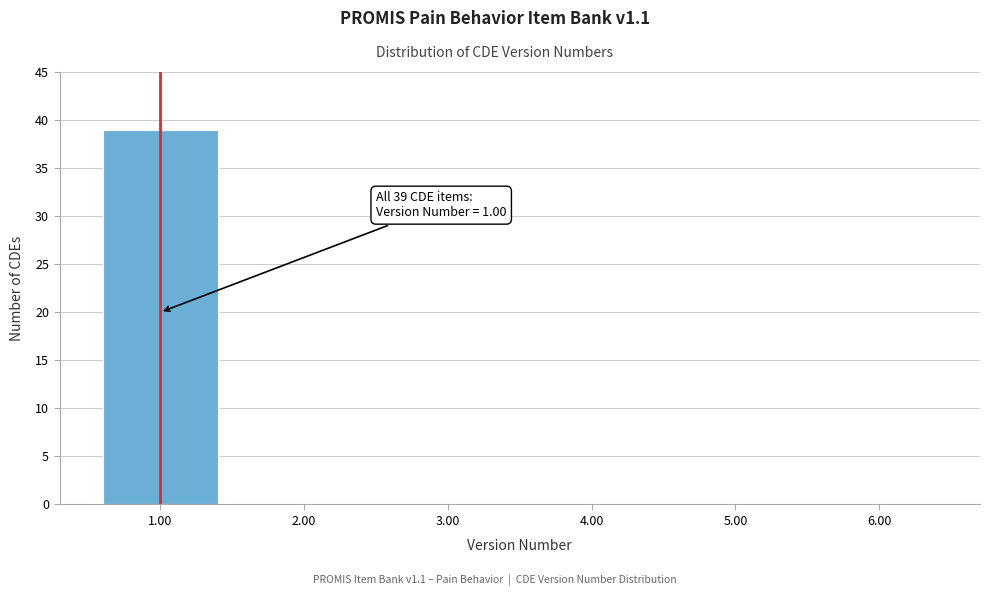

Reading right to left, extract all data points from this chart.

6.00=0	5.00=0	4.00=0	3.00=0	2.00=0	1.00=39